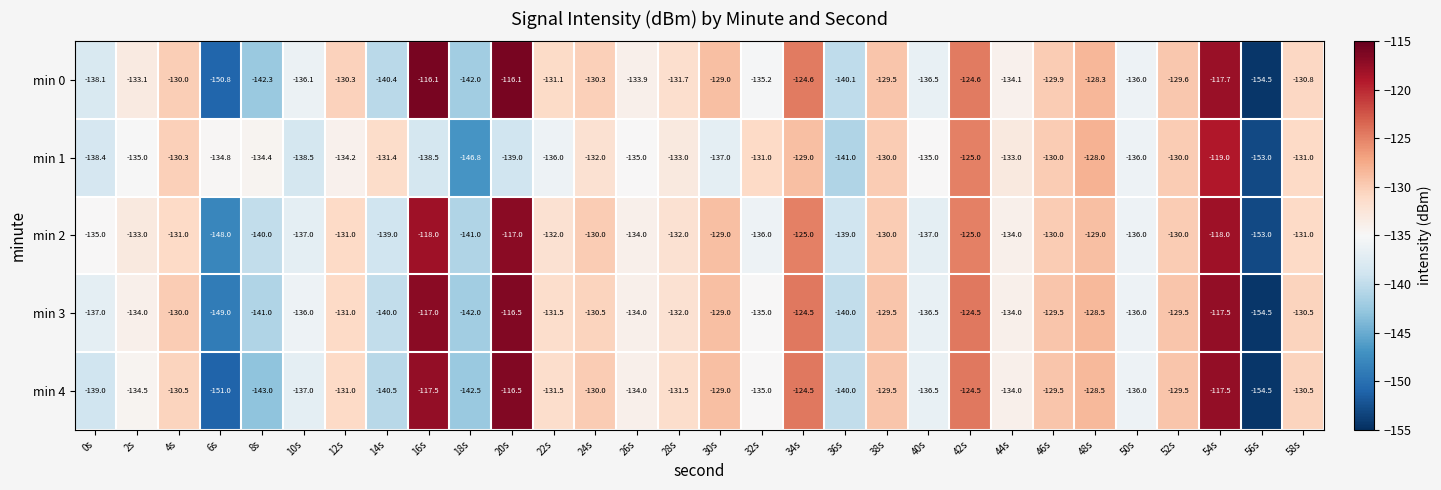

What is the minimum value shown in the chart?

-154.5